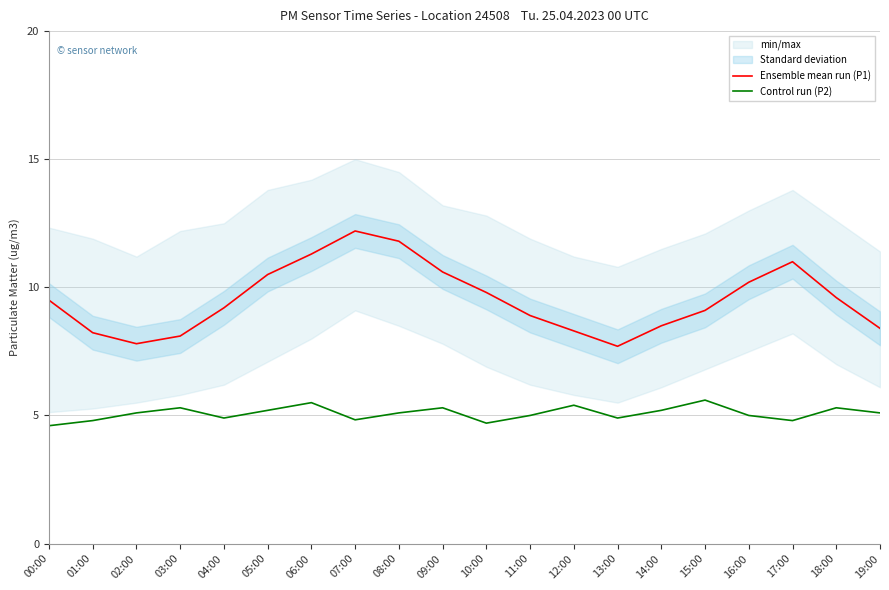

Which label corresponds to the largest value in the chart?

07:00